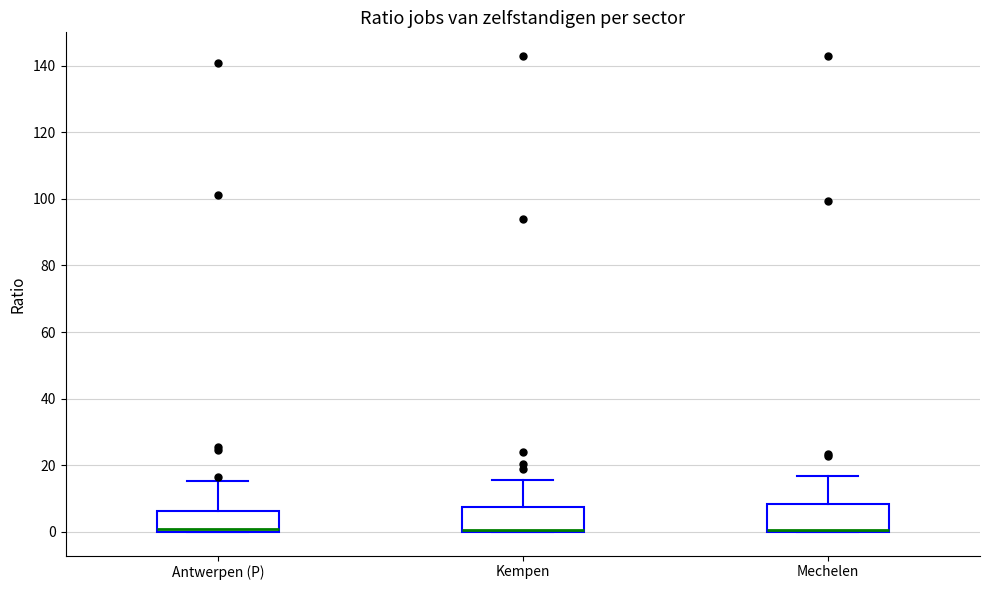

Reading left to right, read every box against the y-axis: the position of its median line, the range the box covers, and the ends of its whiskers. The values are not printed on the chart, so give them approximately, as read against the axis.

Antwerpen (P): median 0 (just above the box's lower edge), box 0 to 6, whiskers 0 to 16
Kempen: median 0 (drawn on the box's lower edge), box 0 to 8, whiskers 0 to 16
Mechelen: median 0 (drawn on the box's lower edge), box 0 to 8, whiskers 0 to 16